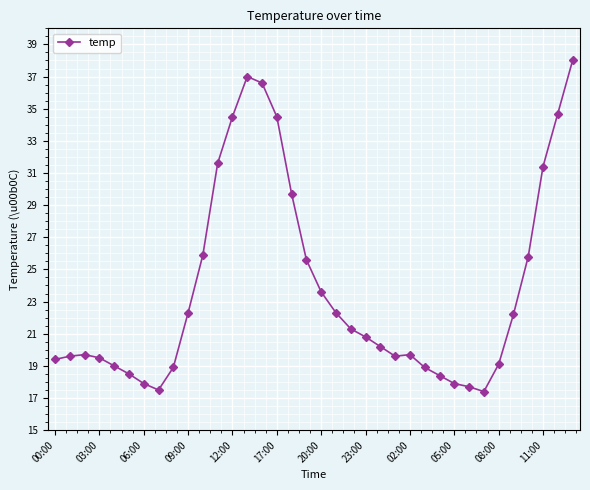

How many lines are shown in the chart?

1